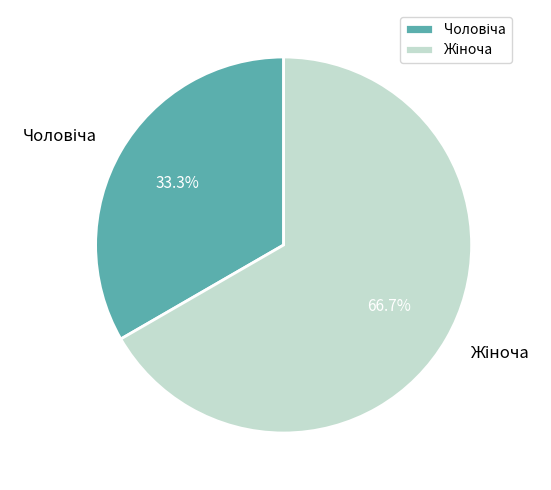

Is there any slice that represents more than half of the pie?

Yes